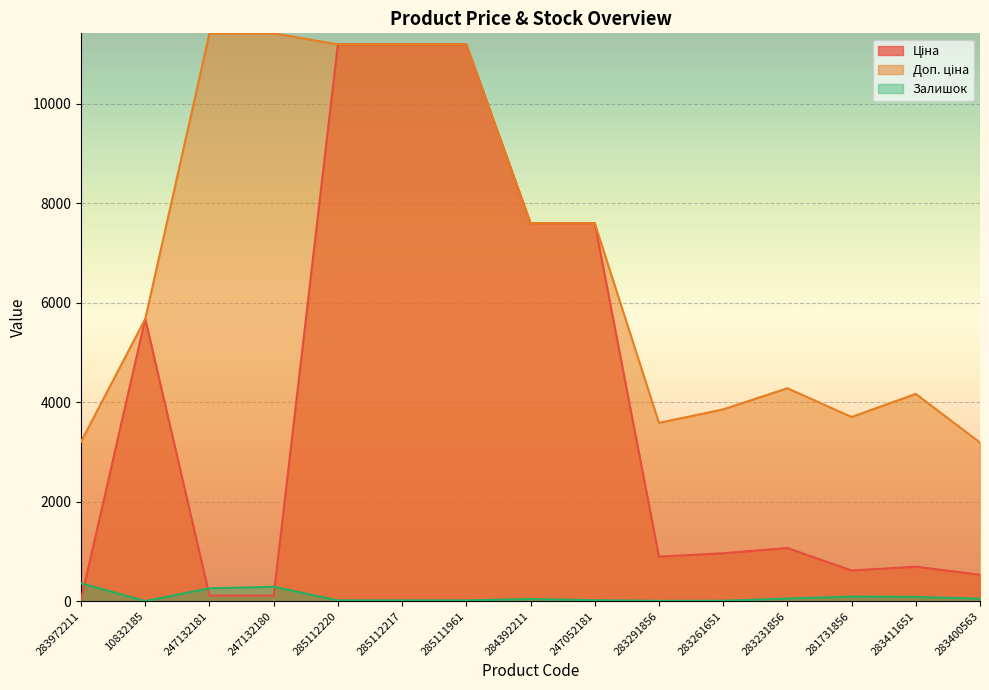

In Залишок, how many points are higher than both neighbors (excluding endpoints)?

3